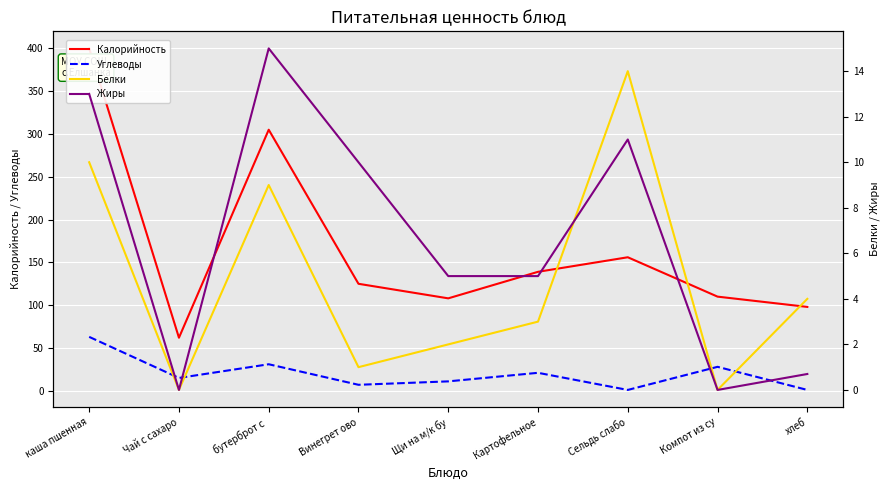

True or false: Углеводы and Жиры cross at least once.

True